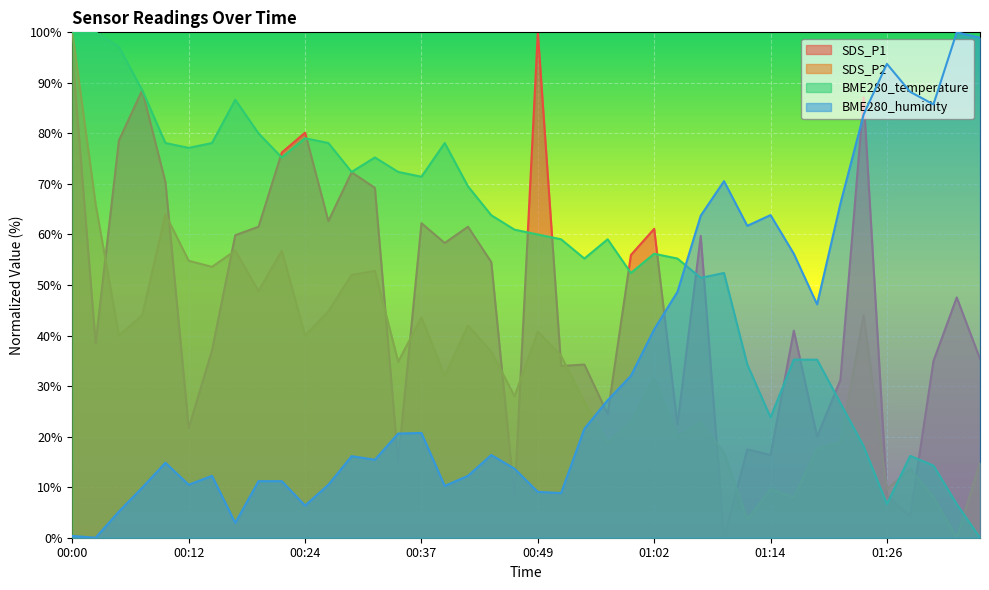

At which label does BME280_humidity first exceed 20?

00:34